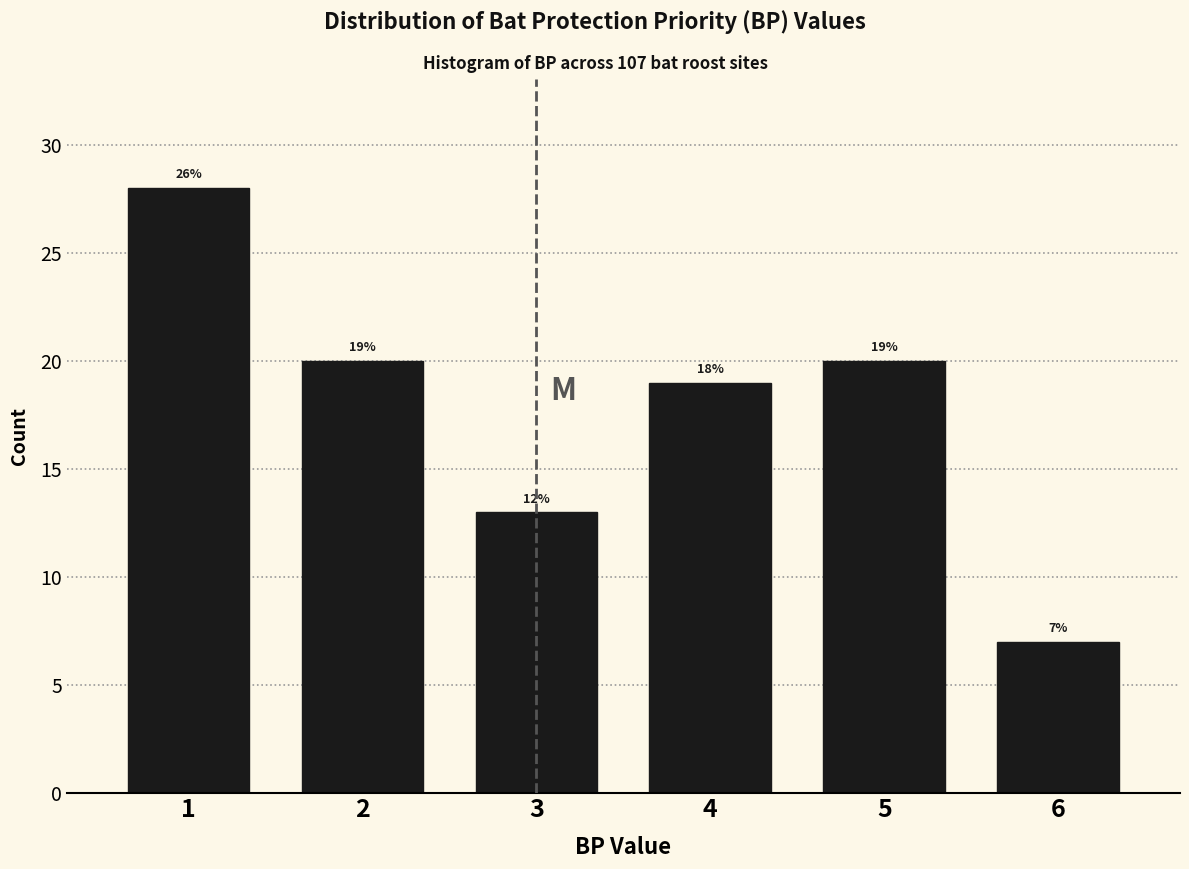

Reading left to right, what are all the values shown in this chart?

28	20	13	19	20	7